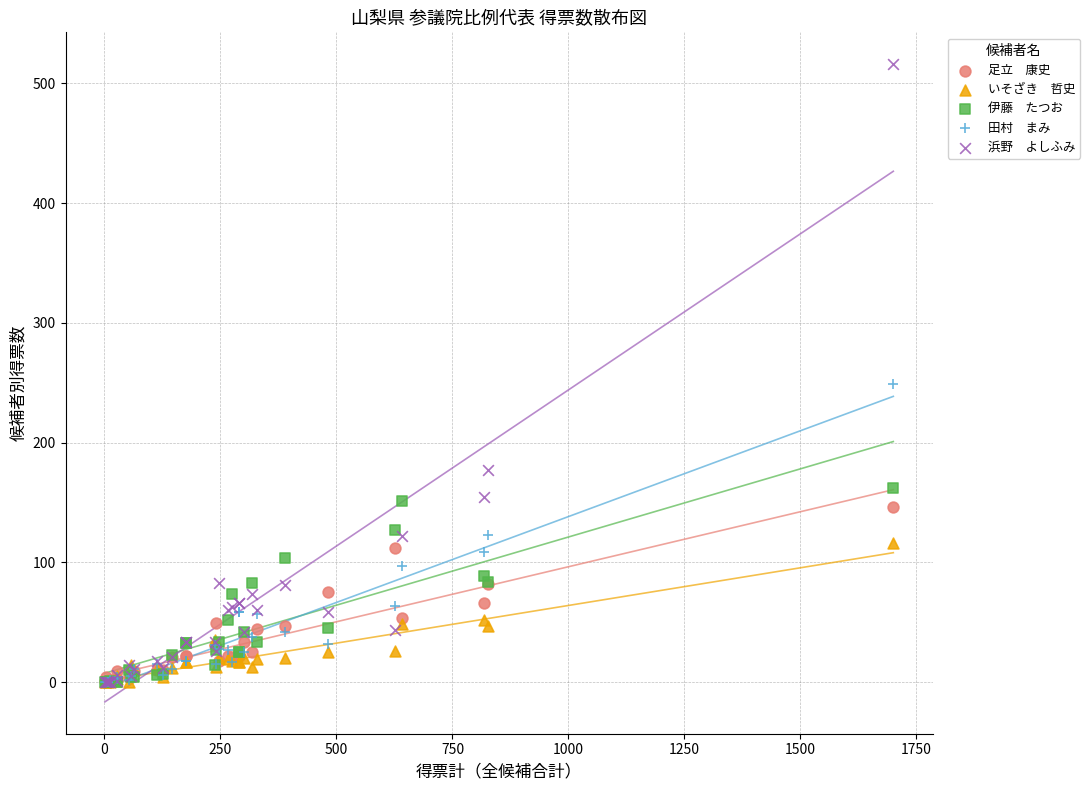

Across all series, what Y value is closest to 258?

249.0